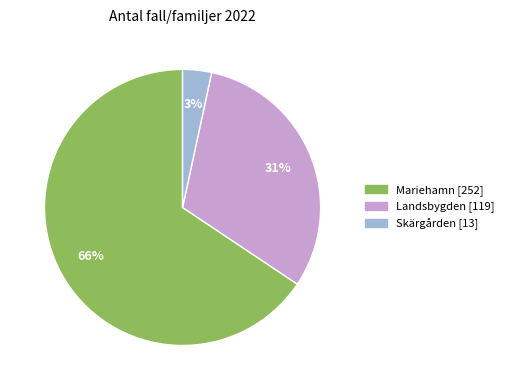

Approximately how many times larger is the value at Mariehamn compared to Landsbygden?

2.1